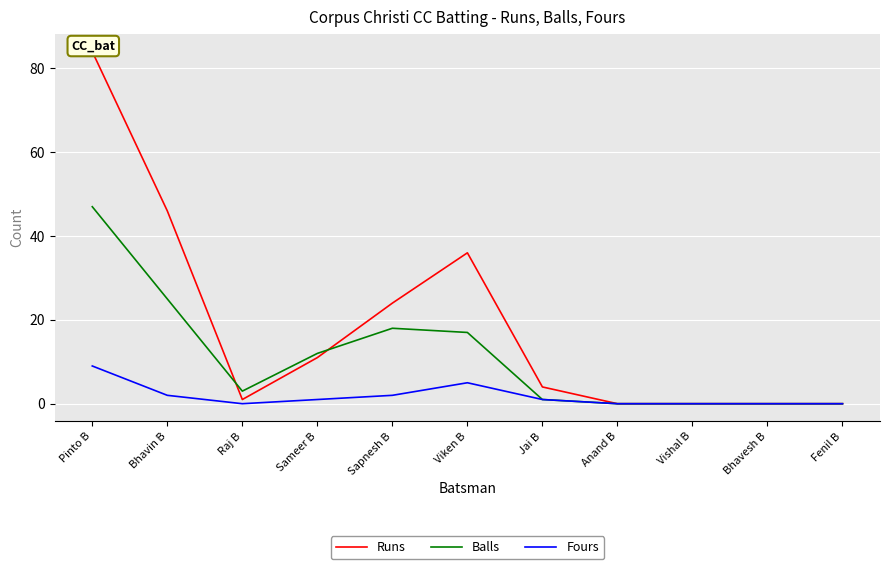

At how many categories does at least one series exceed 81?

1